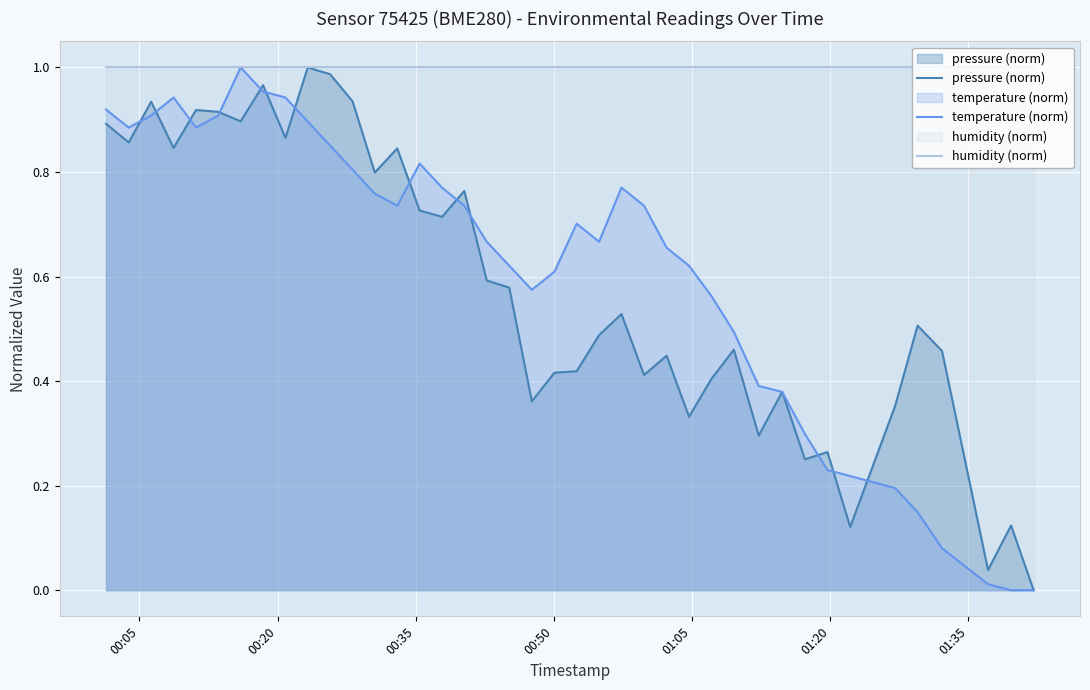

What is the value of the temperature (norm) point at the 17th from the left?

0.7